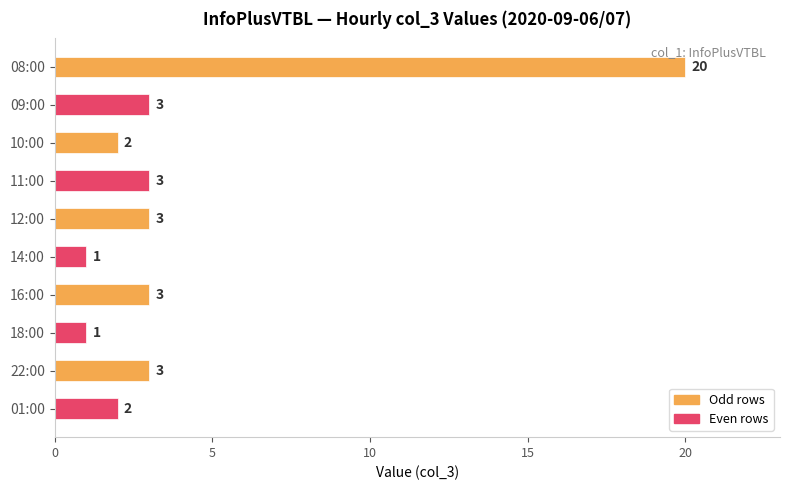

What is the sum of all values?

41